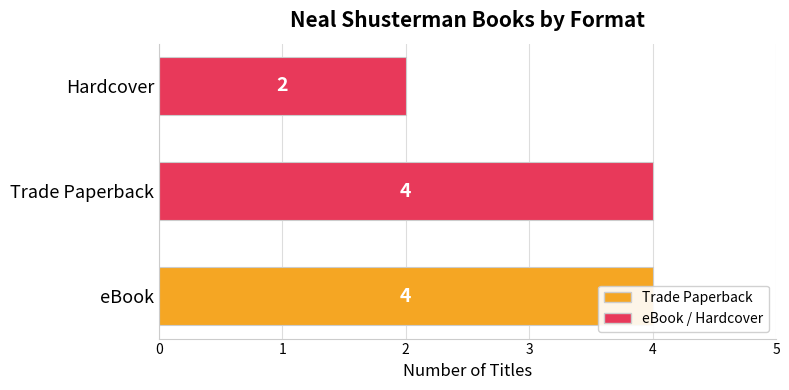

What is the greatest value displayed?

4